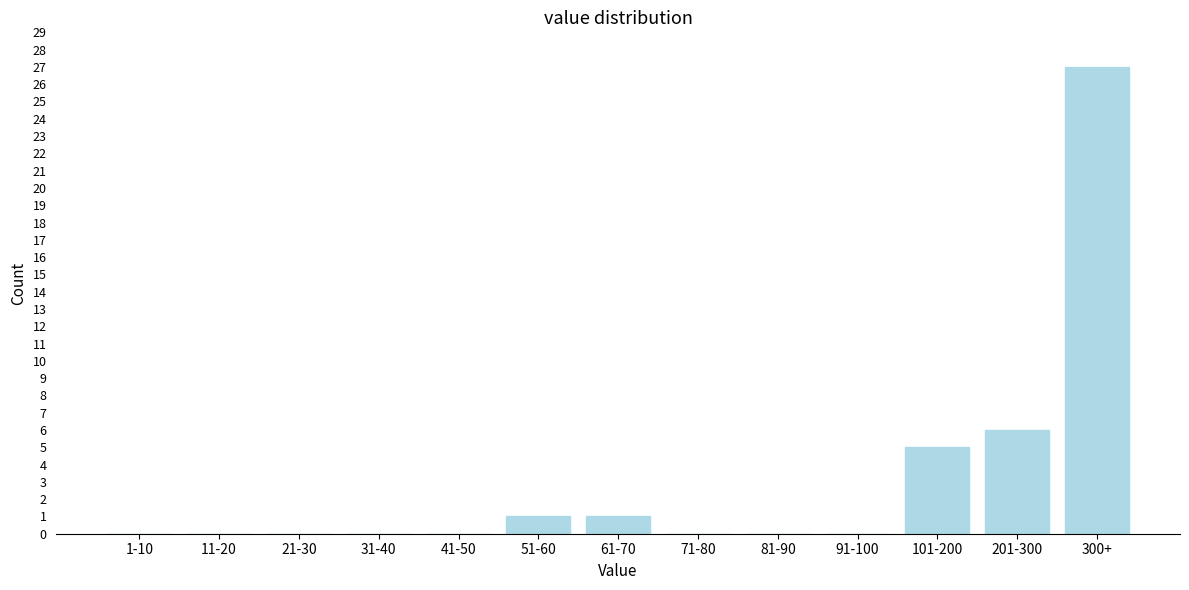

Reading right to left, extract all data points from this chart.

300+=27	201-300=6	101-200=5	91-100=0	81-90=0	71-80=0	61-70=1	51-60=1	41-50=0	31-40=0	21-30=0	11-20=0	1-10=0